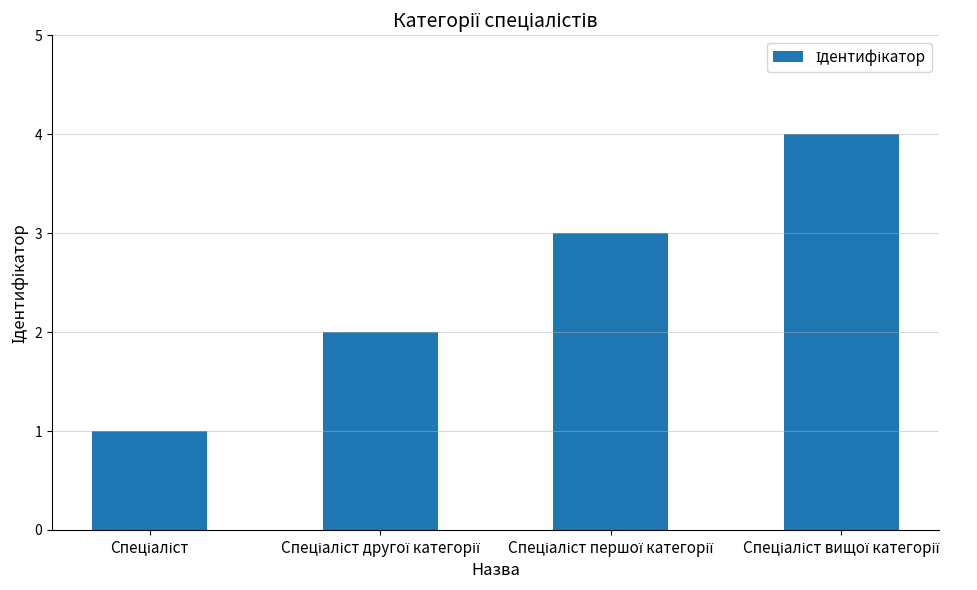

What is the difference between the maximum and minimum values?

3